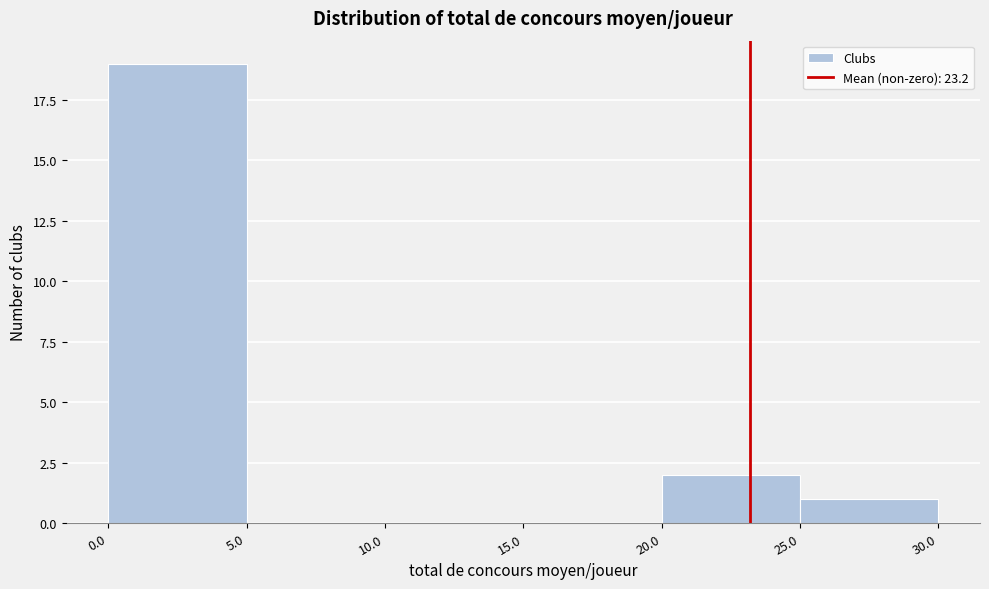

What is the height of the bar covering 0.0 to 5.0 on the x-axis? The values are not printed on the chart, so give them approximately, as read against the axis.

19